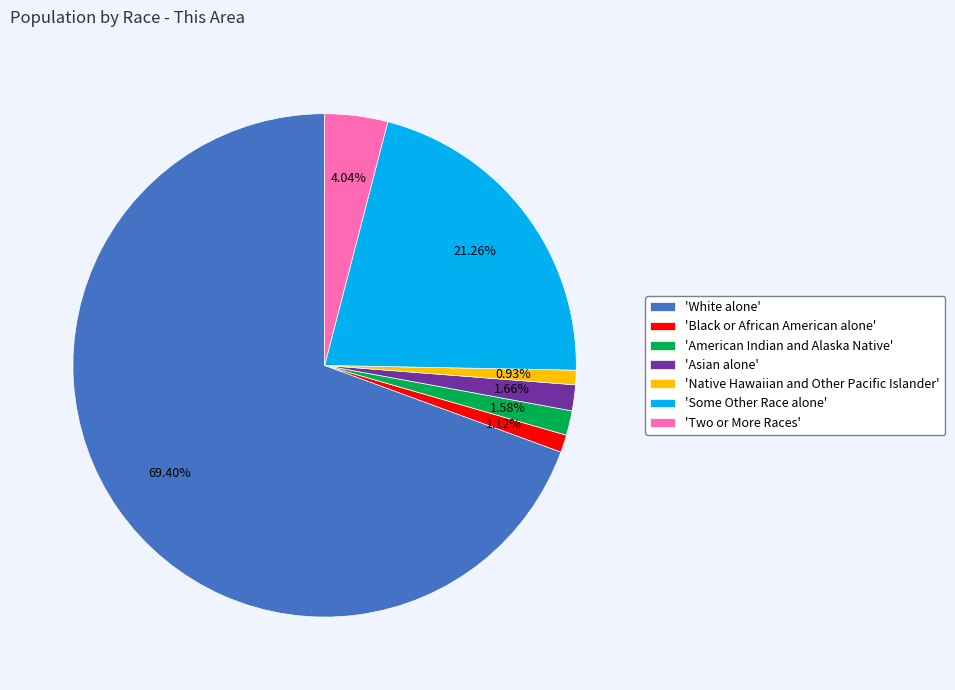

Does 'Black or African American alone' represent more than half of the total?

No